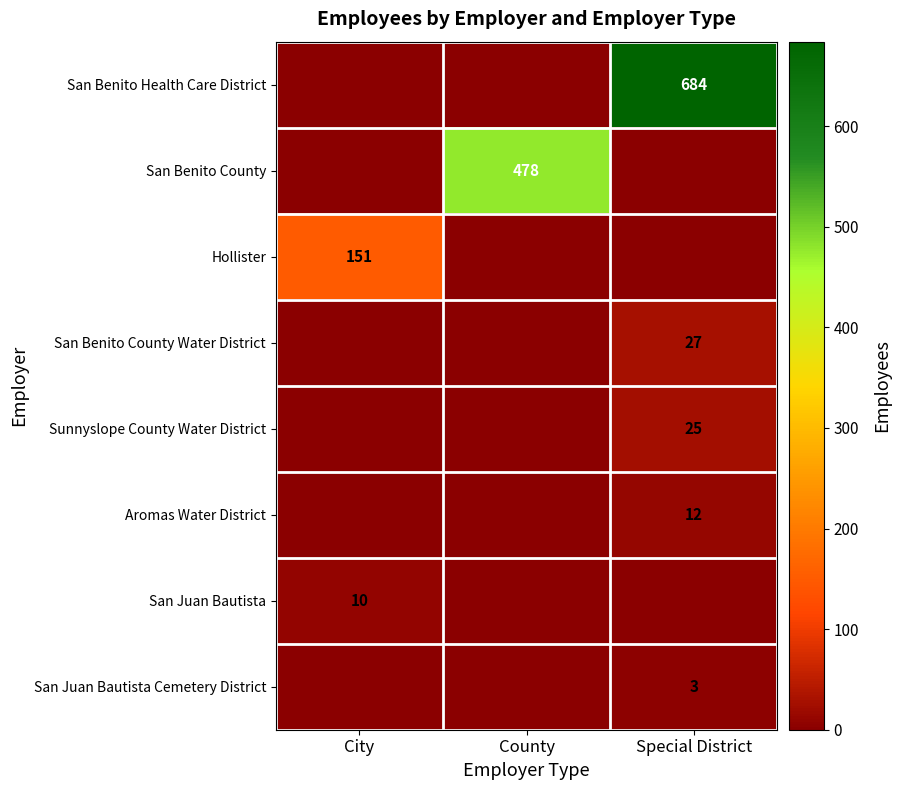

Is the value of San Benito County Water District at Special District greater than the value of Hollister at City?

No